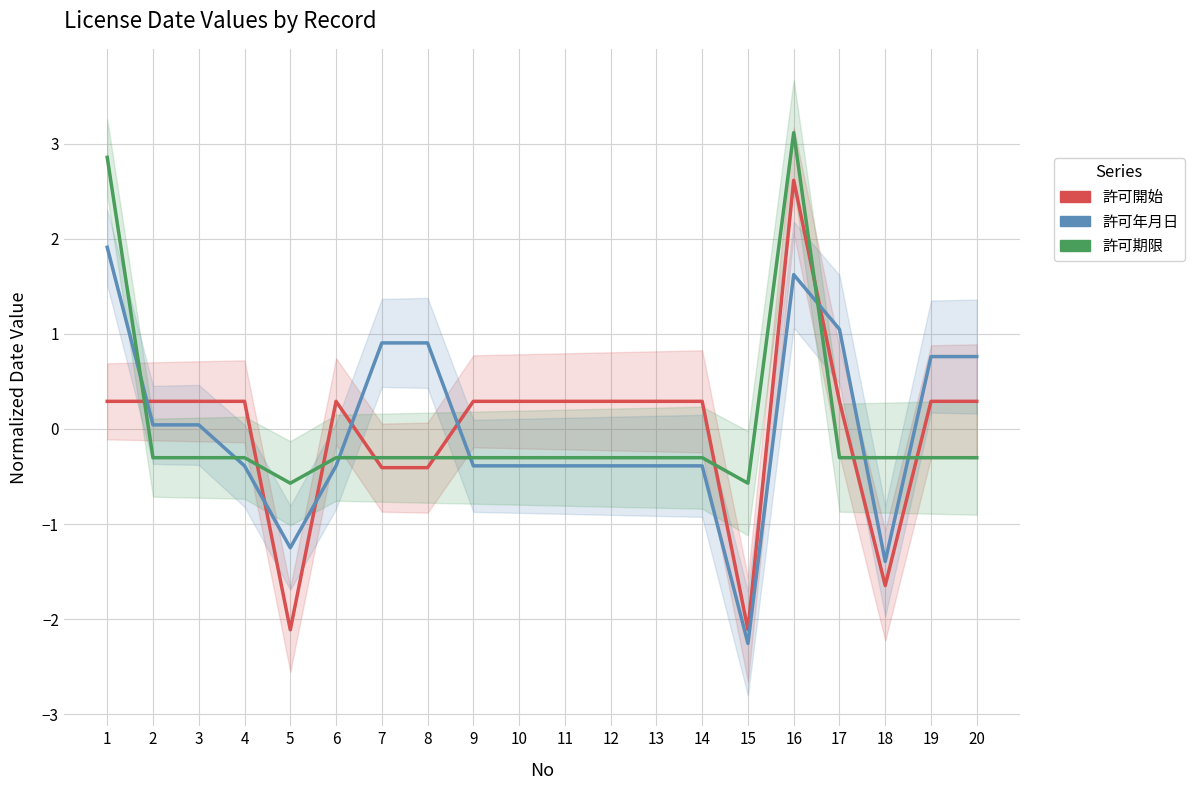

How many distinct data groups are displayed?

3